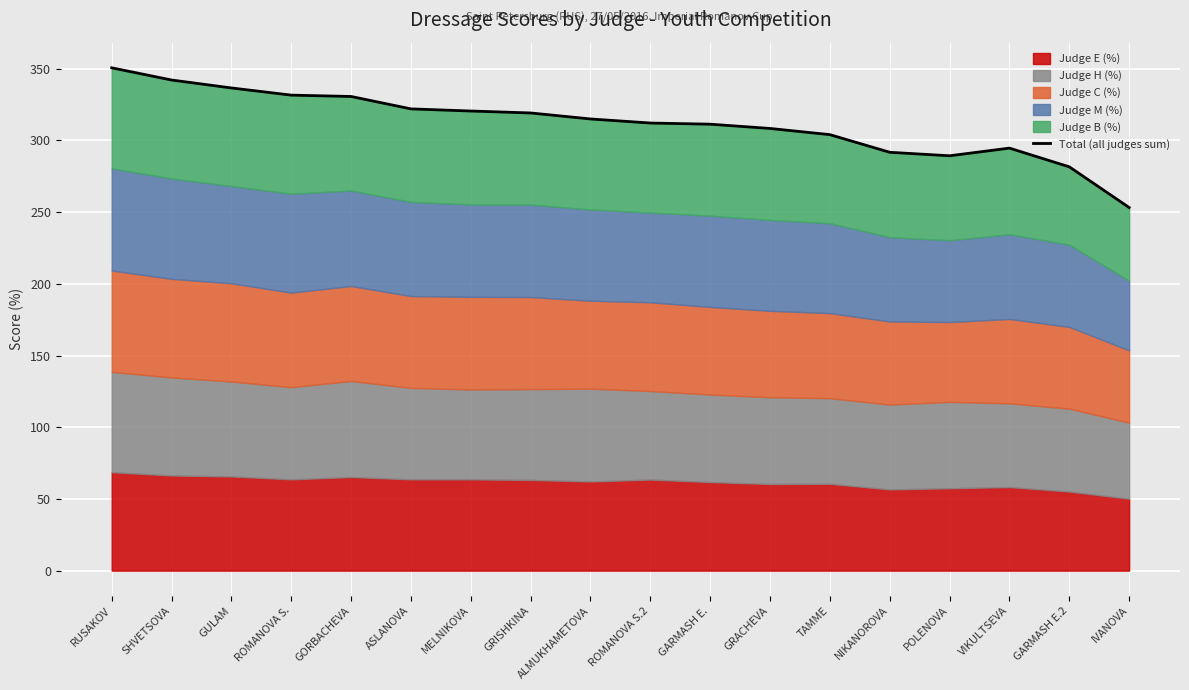

What is the sum of the values at GORBACHEVA and IVANOVA?

583.9